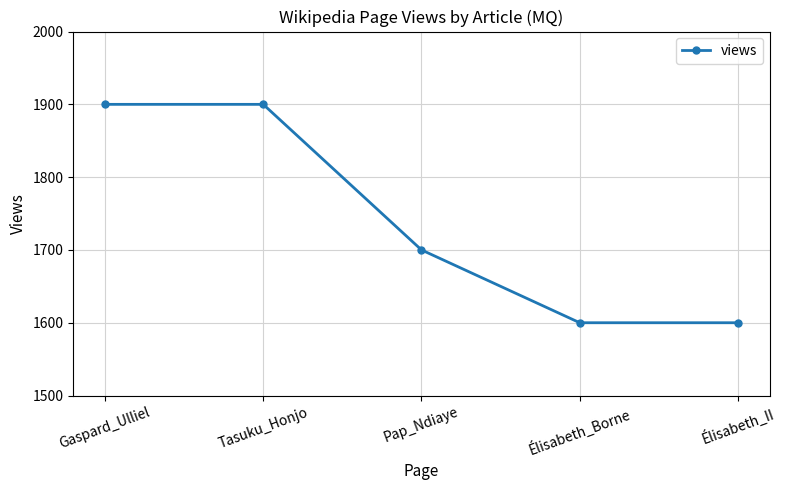

What is the label of the 2nd point from the right?

Élisabeth_Borne